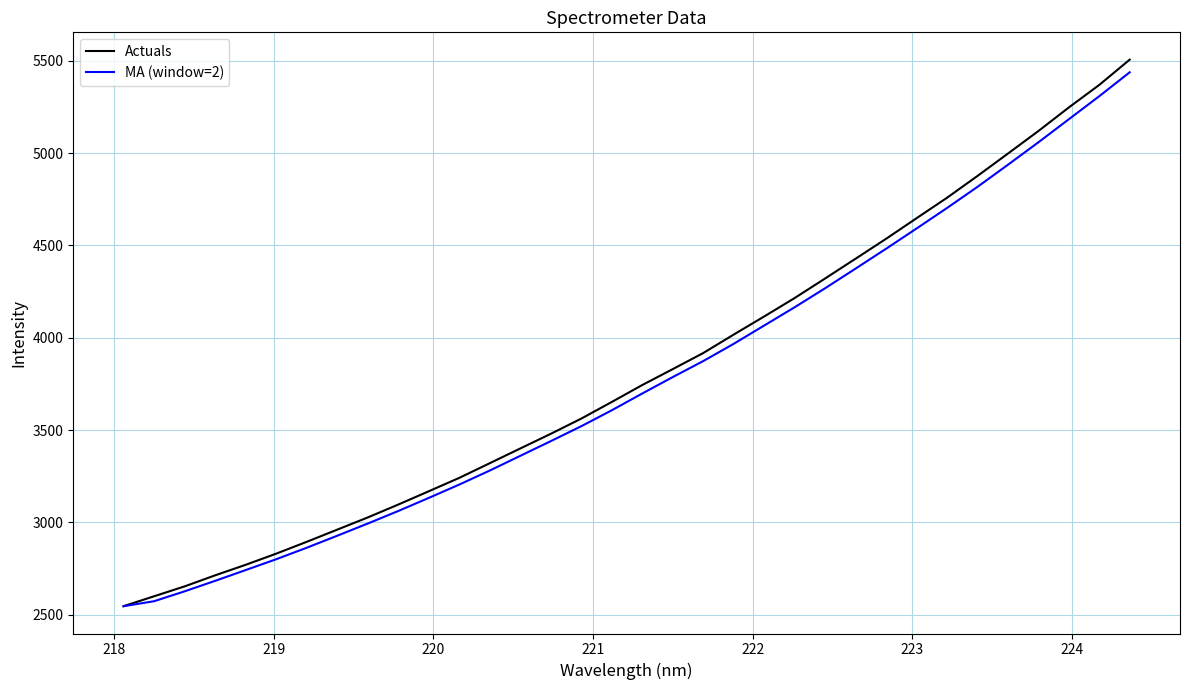

Which series has the largest range (max minus min)?

Actuals